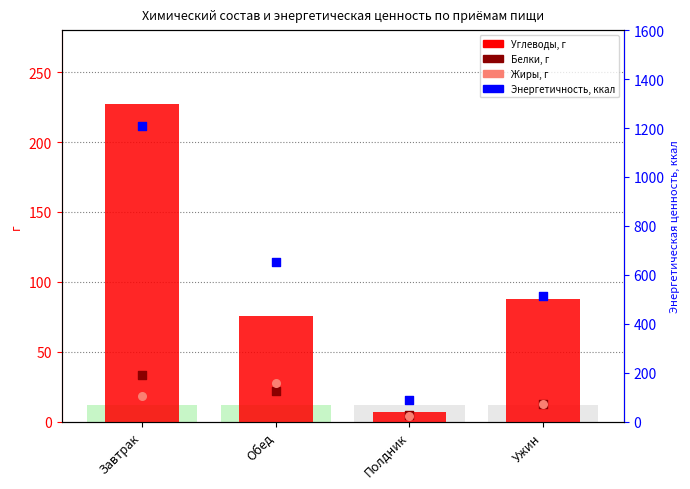

Is the value of Белки, г at Полдник greater than the value of Энерге-тическая ценность, ккал at Полдник?

No